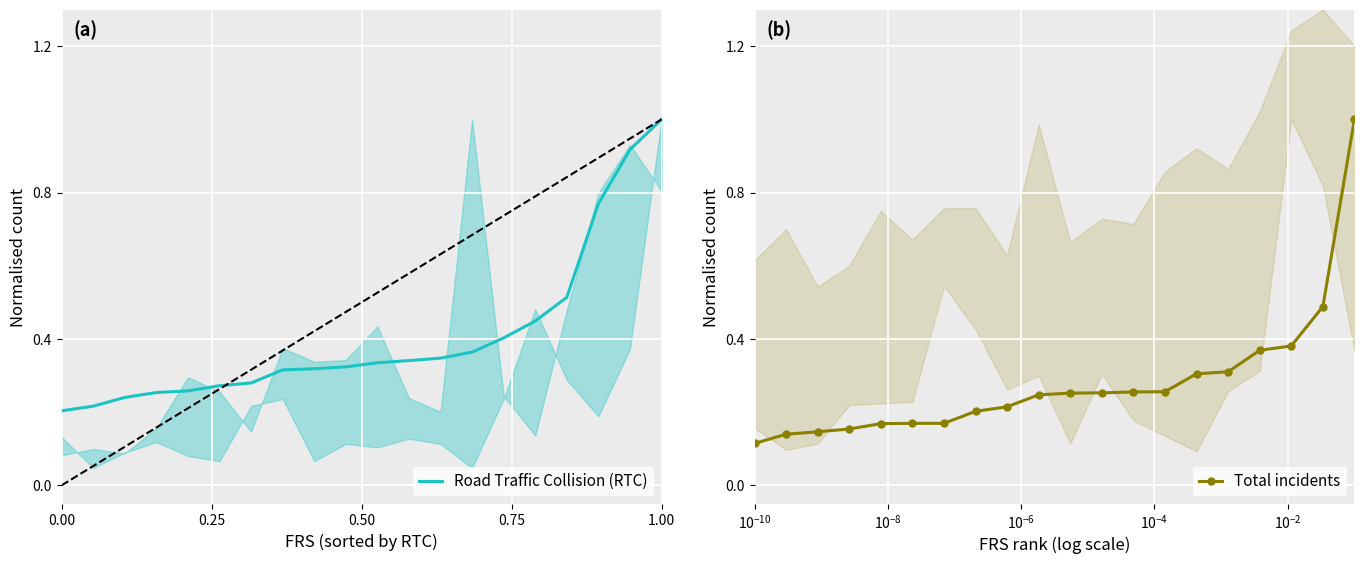

List the series in order of their peak value, highest first.

Road Traffic Collision (RTC), Total incidents